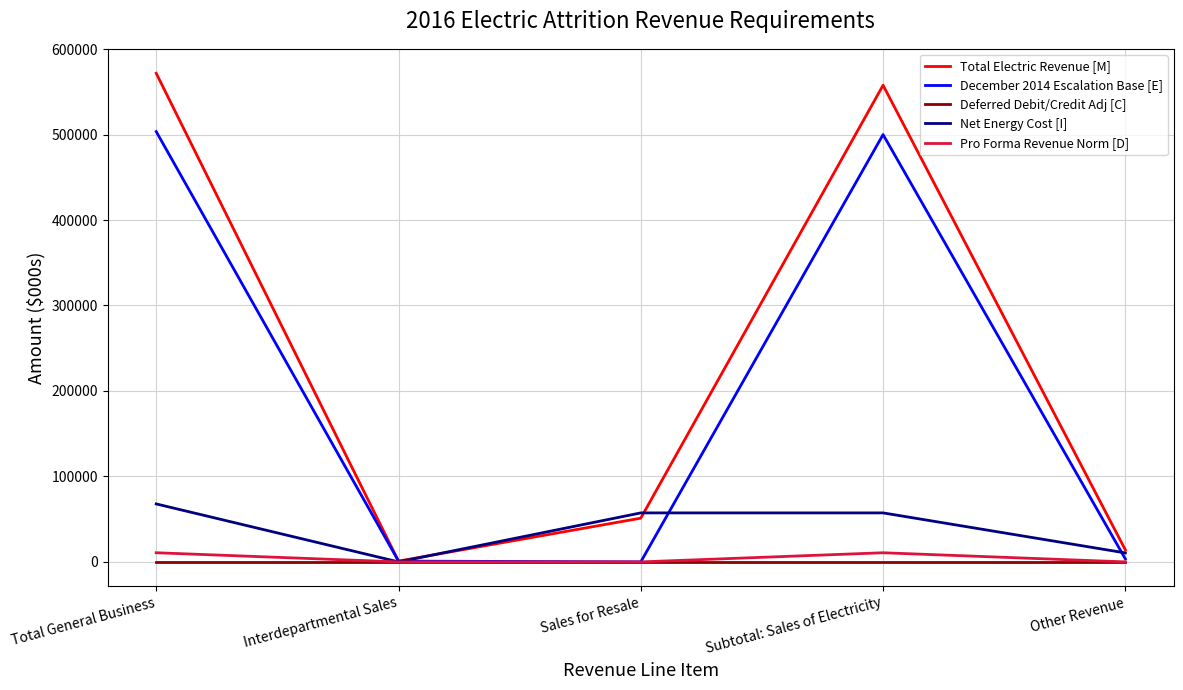

Which series has the widest spread of values?

Total Electric Revenue [M]